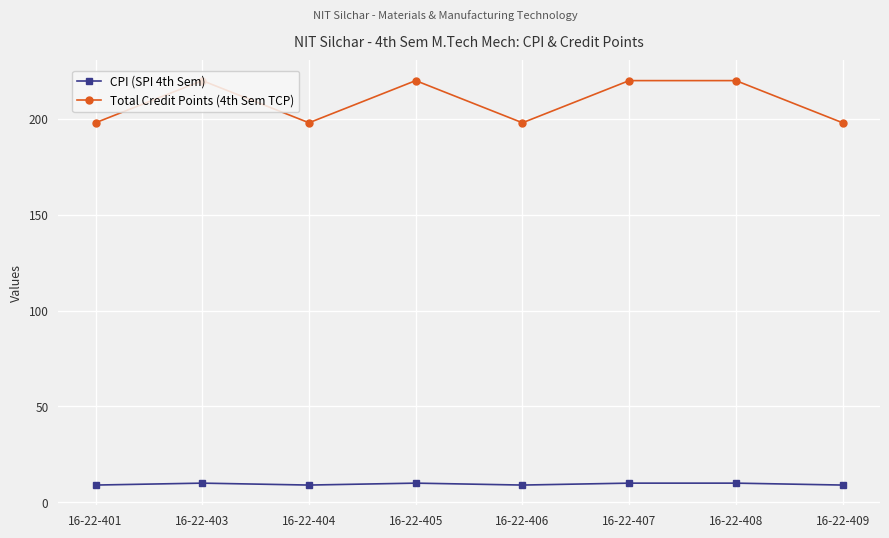

Reading right to left, transcribe all the data shown in this chart.

CPI (SPI 4th Sem): 9	10	10	9	10	9	10	9
Total Credit Points (4th Sem TCP): 198	220	220	198	220	198	220	198